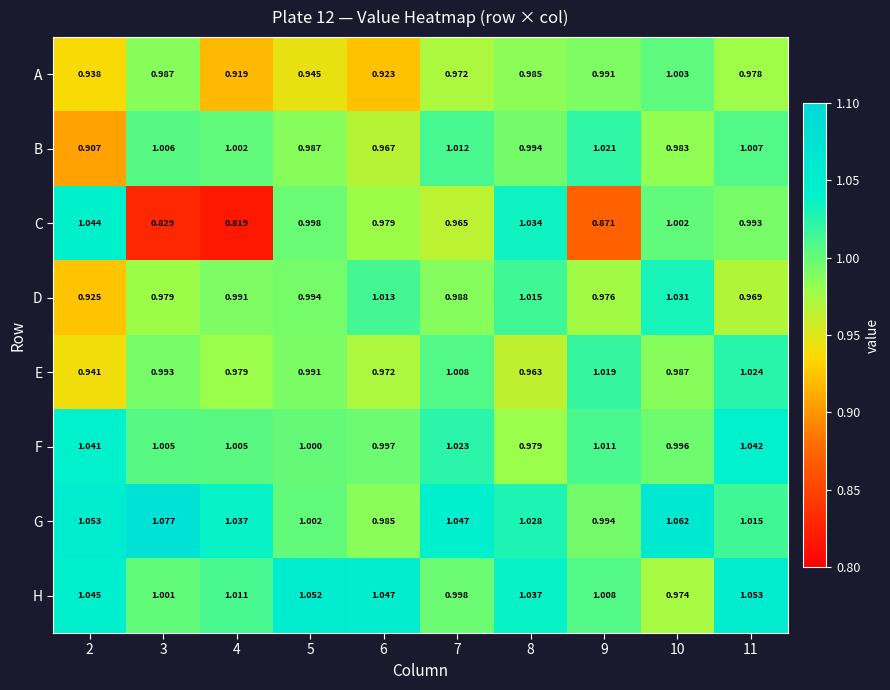

List the series in order of their peak value, lowest first.

A, B, E, D, F, C, H, G